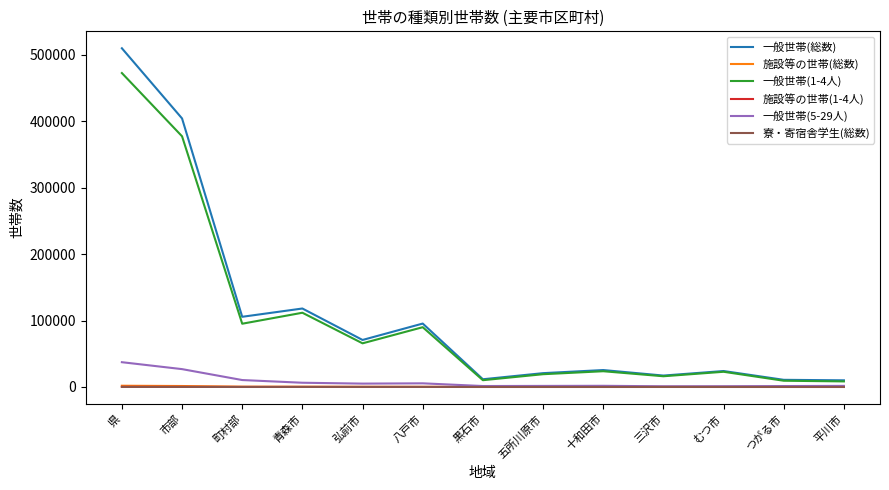

At which label does 一般世帯(5-29人) reach its peak?

県